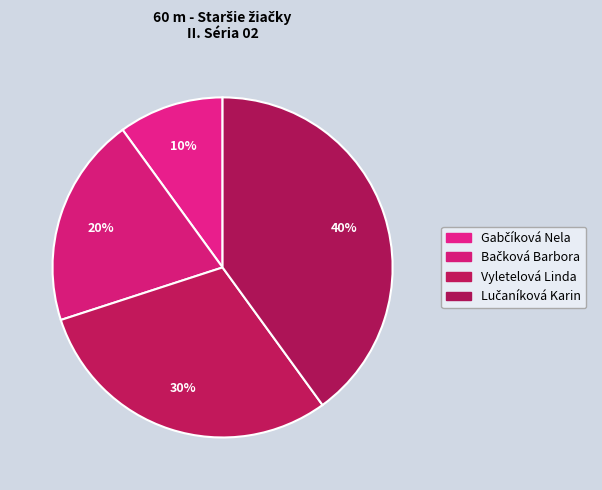

What percentage do Gabčíková Nela and Vyletelová Linda together represent?

40.0%